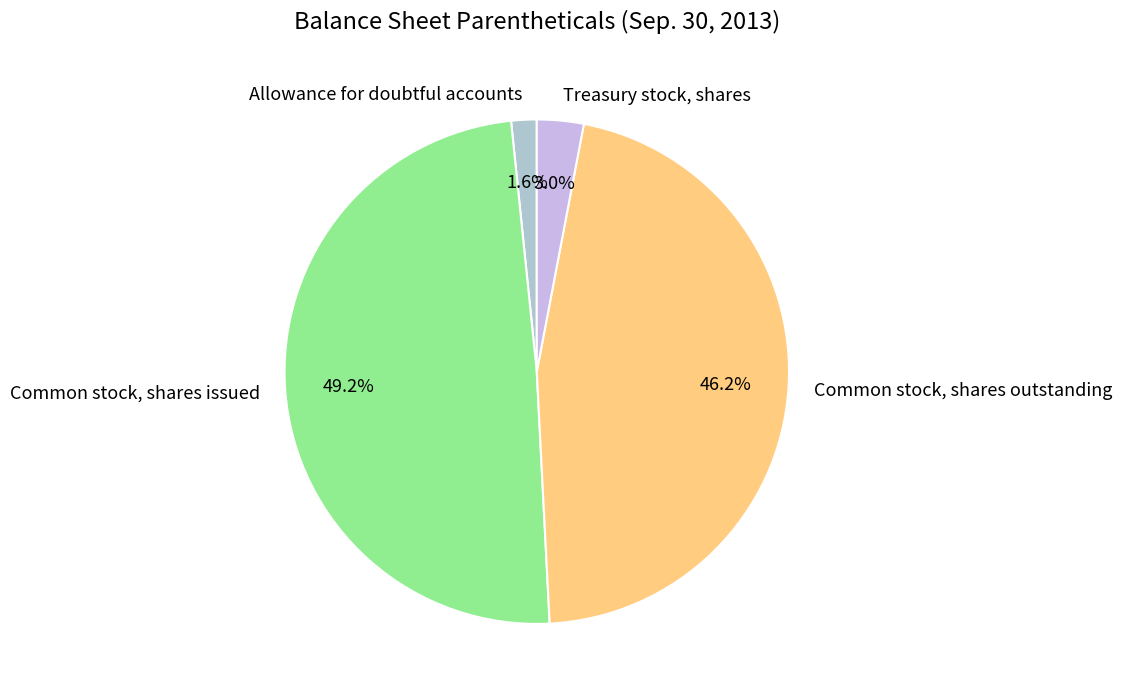

What is the smallest slice in the pie chart?

Allowance for doubtful accounts